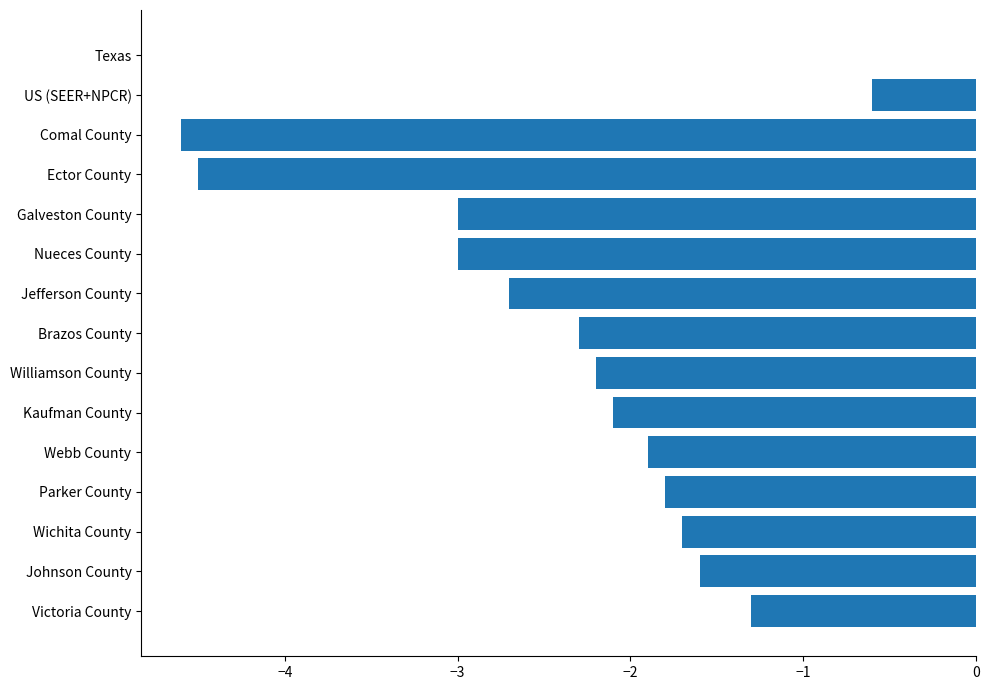

Between Victoria County and Galveston County, which is larger?

Victoria County